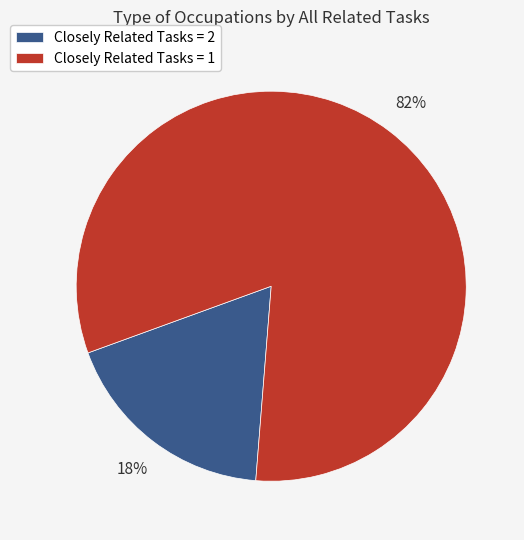

To the nearest percent, what portion does Closely Related Tasks = 2 represent?

18%